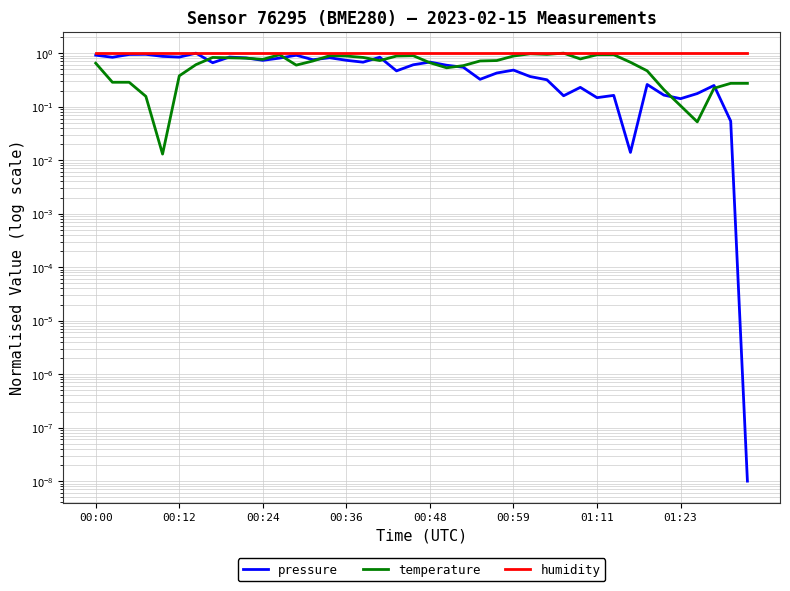

True or false: humidity and temperature intersect in this chart.

False